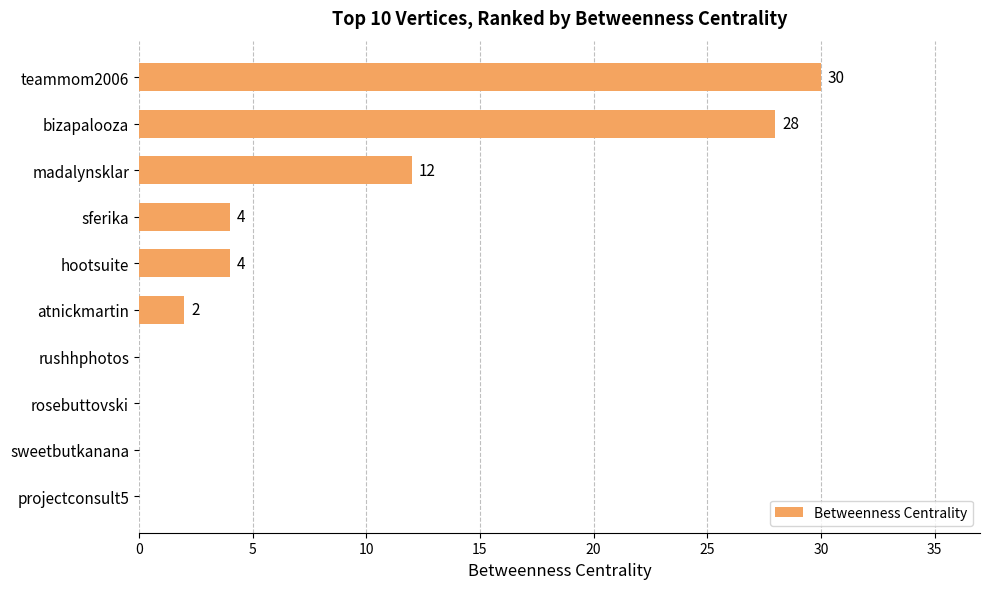

Reading top to bottom, transcribe all the data shown in this chart.

teammom2006=30	bizapalooza=28	madalynsklar=12	sferika=4	hootsuite=4	atnickmartin=2	rushhphotos=0	rosebuttovski=0	sweetbutkanana=0	projectconsult5=0